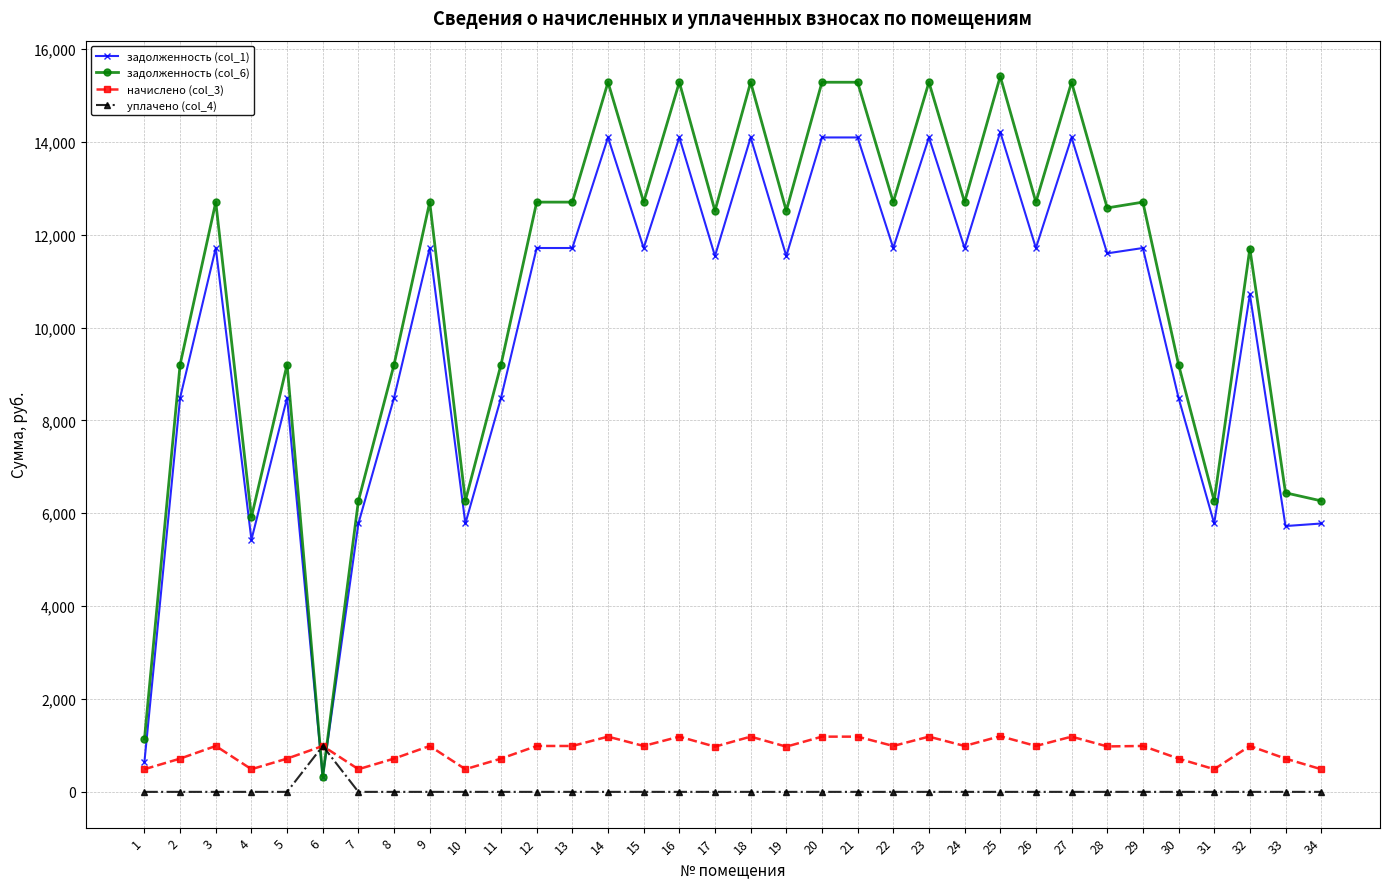

How many intersections are there between уплачено (col_4) and задолженность (col_1)?

2